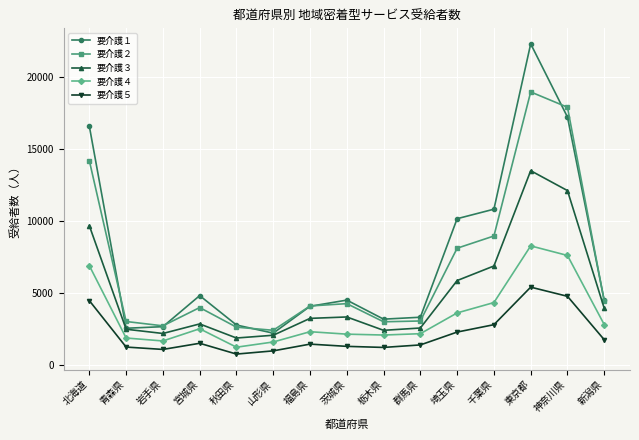

Between 北海道 and 栃木県, which series saw the biggest shift?

要介護１